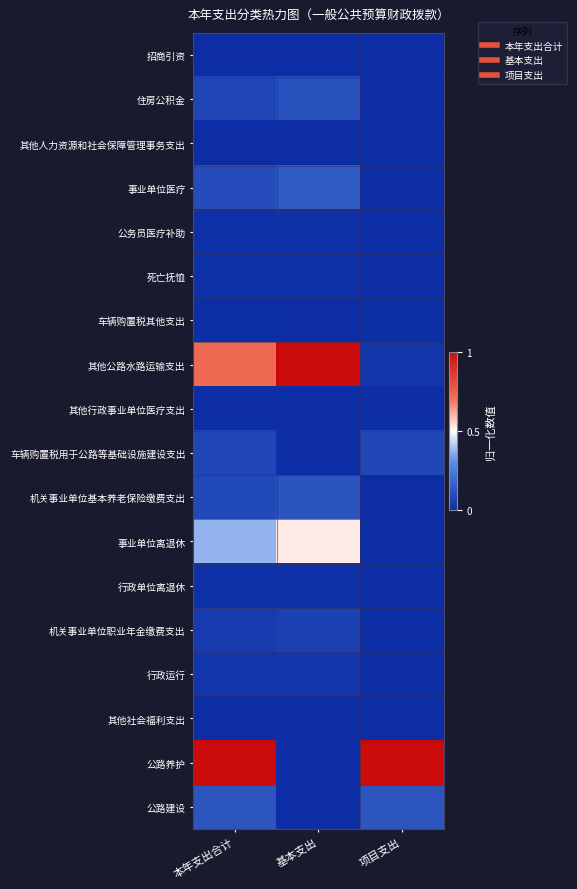

At how many categories does at least one series exceed 0?

3